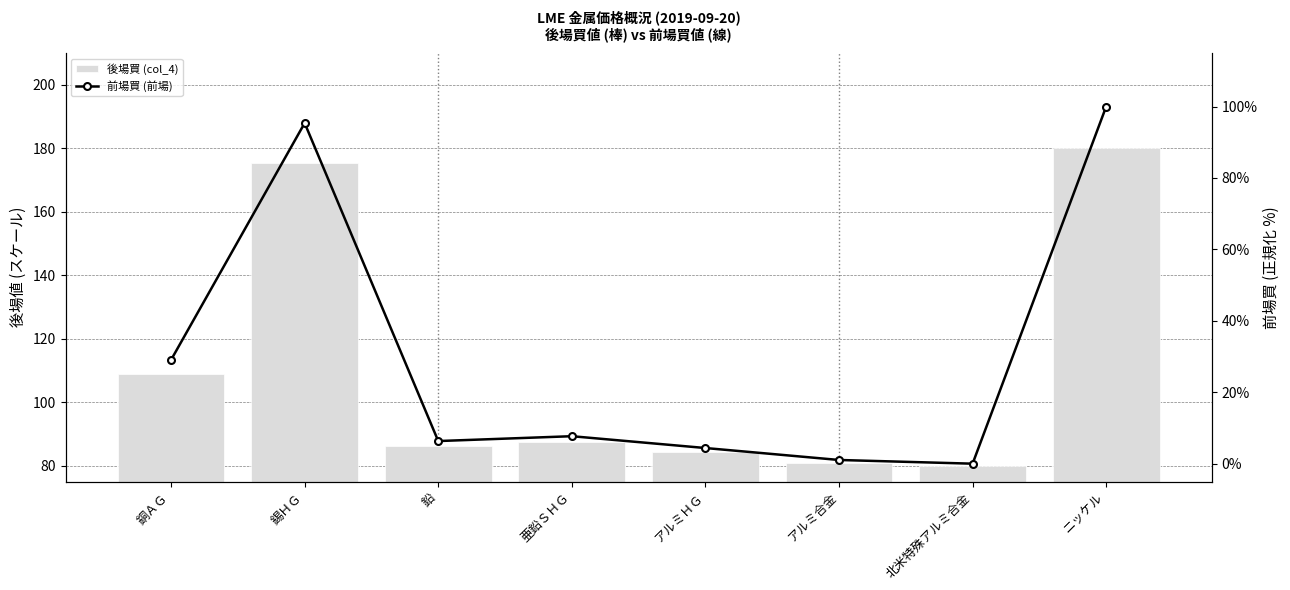

What is the value of the 後場買 (col_4) bar at the 2nd from the left?

175.2